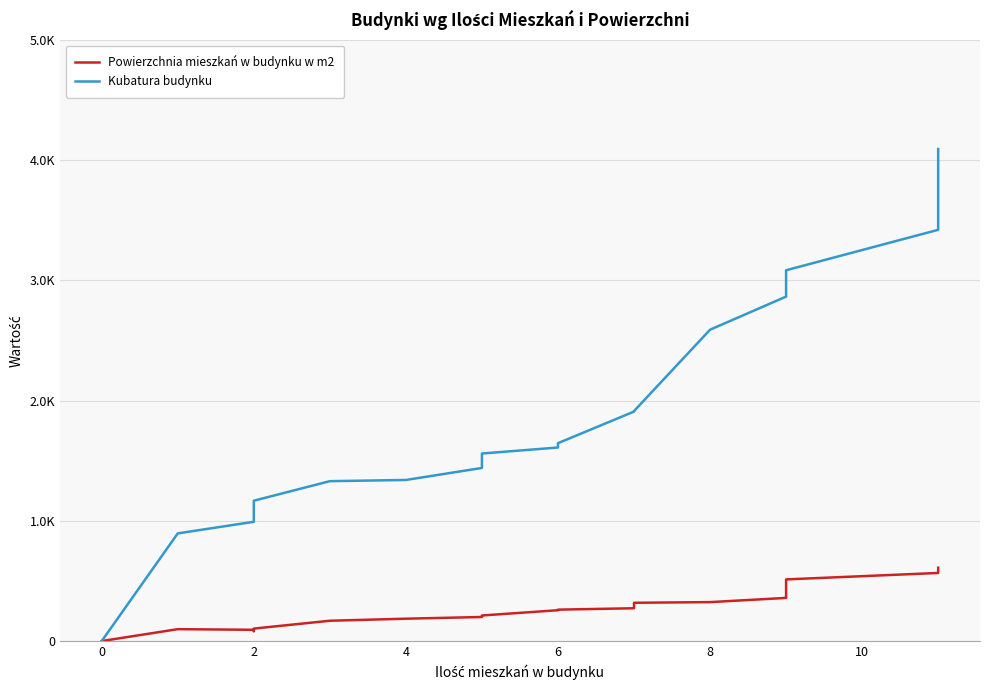

How many data points does each series have?

20